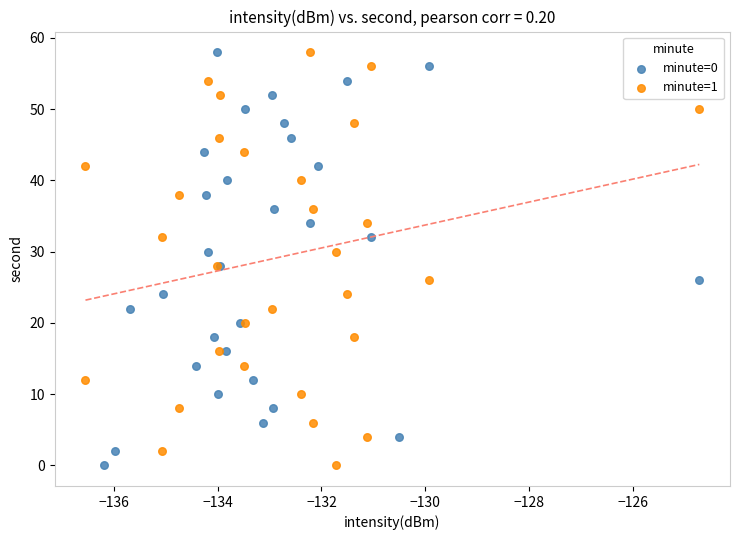

What are all the series names shown in the legend?

minute=0, minute=1